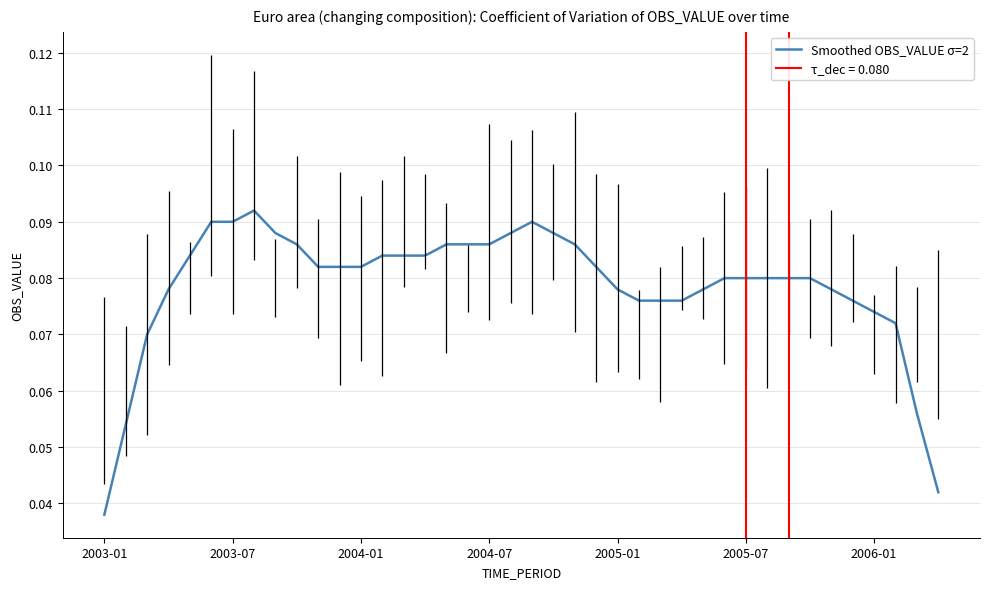

Which category has the highest value across all series?

7